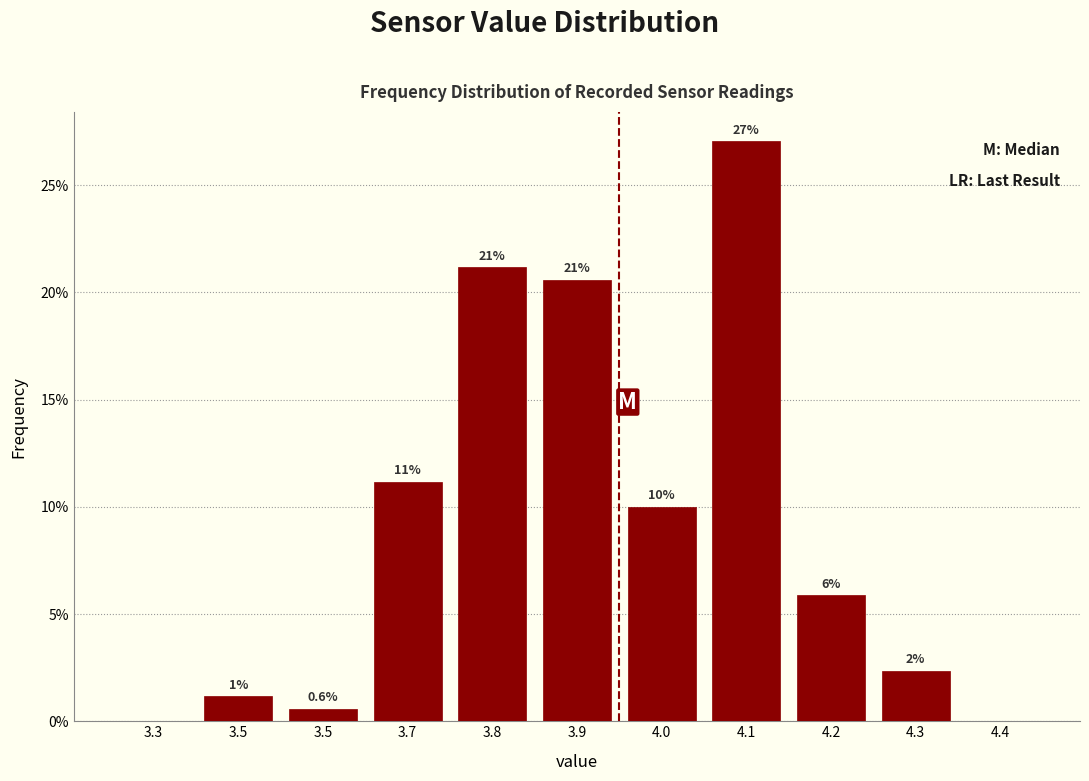

Are the bars horizontal?

No